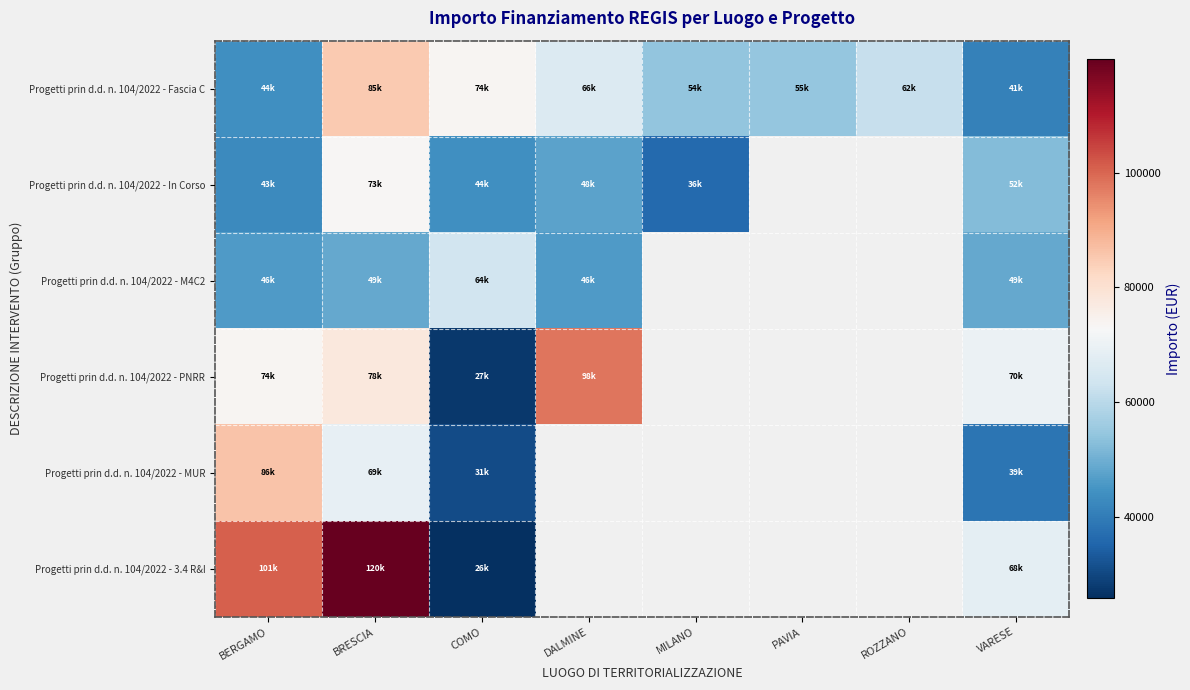

At which category does the chart reach its minimum across all series?

COMO